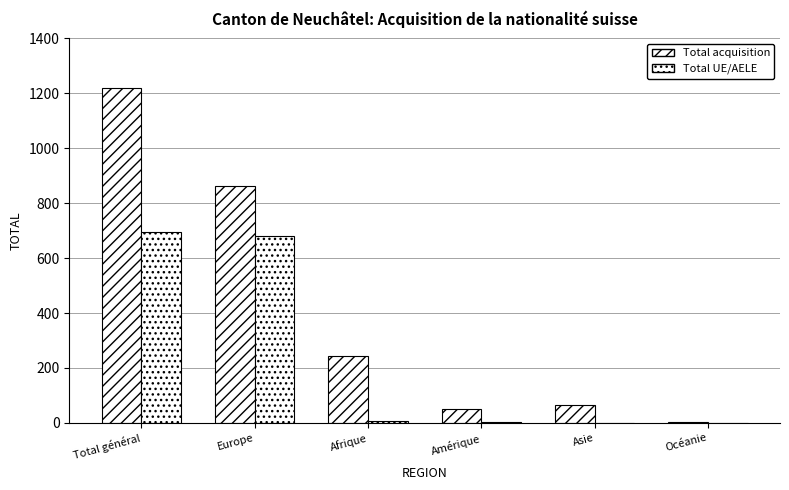

Are the bars grouped side by side (vs. stacked)?

Yes